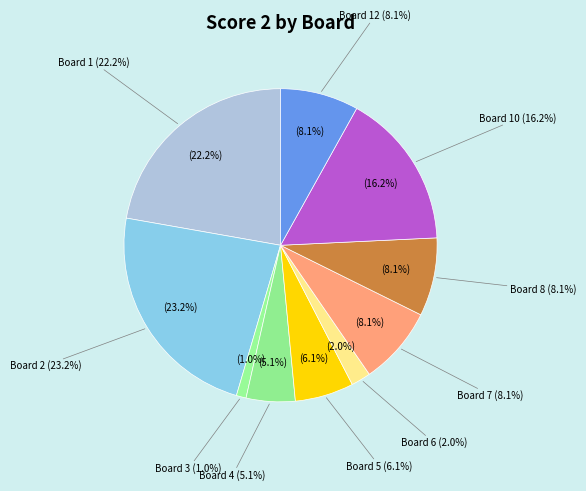

Is it true that Board 4 is 19% of the pie?

False